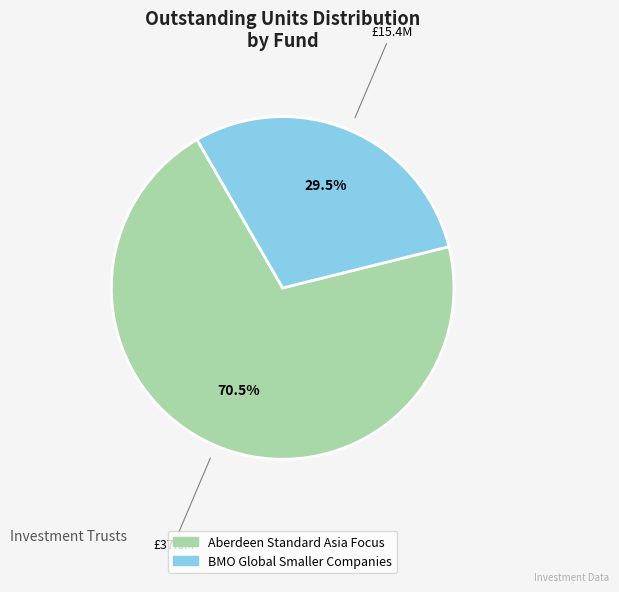

Is there a majority slice in this chart?

Yes